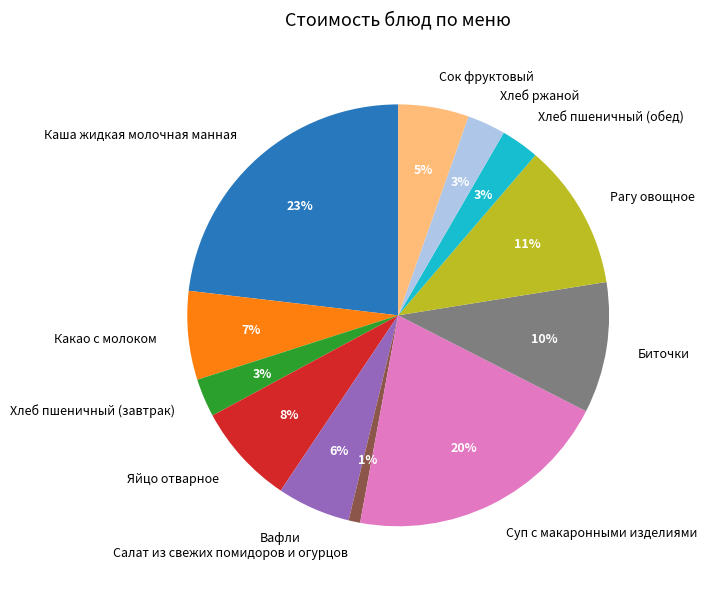

Which category has the smallest portion of the pie?

Салат из свежих помидоров и огурцов